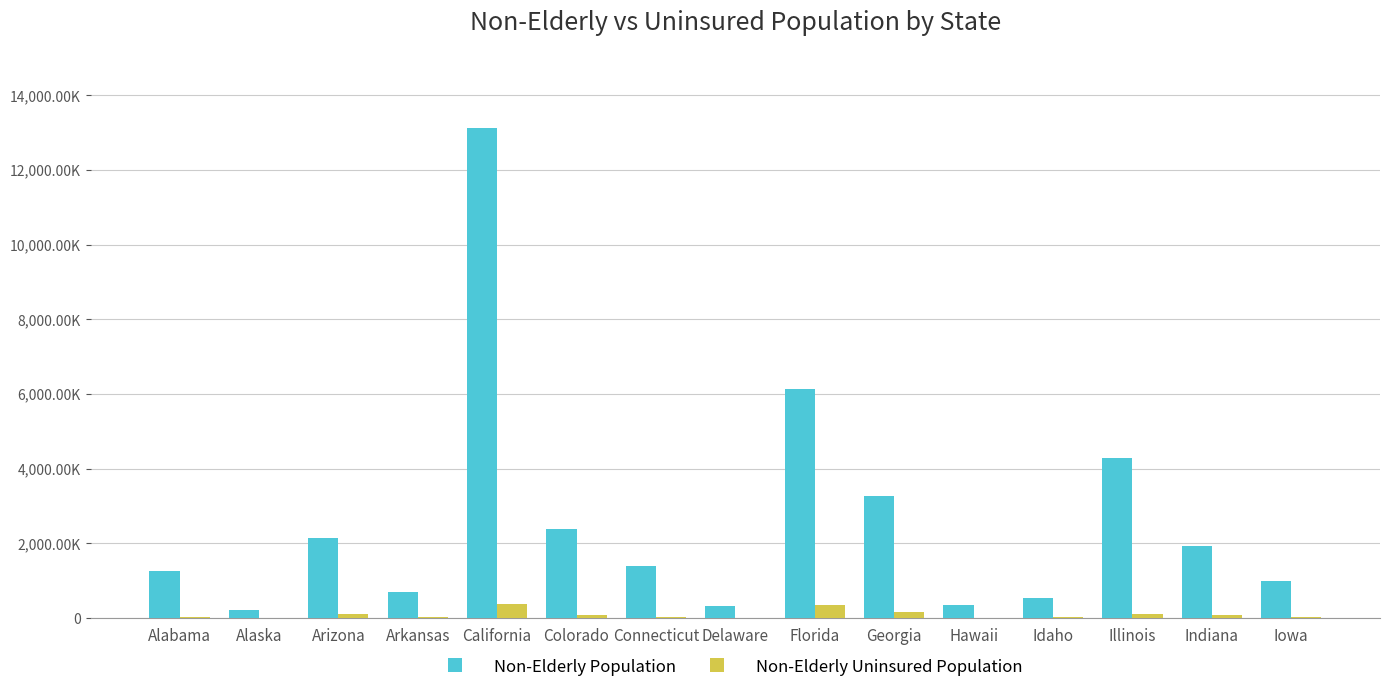

Which series changed the most between California and Florida?

Non-Elderly Population